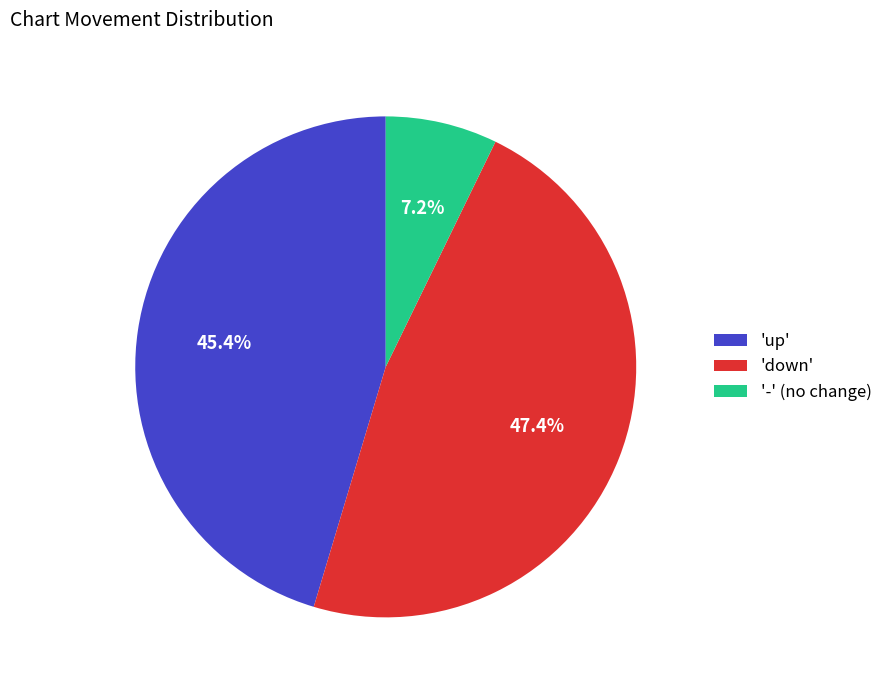

Is 'down' the majority of the pie?

No